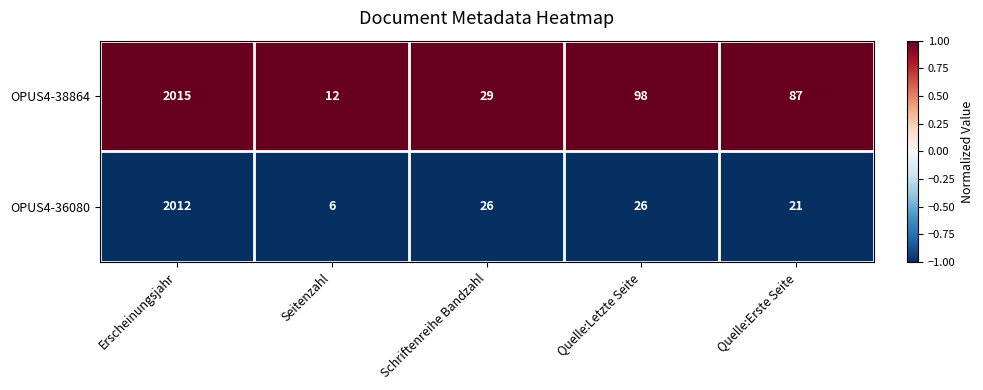

Is it true that OPUS4-36080 equals 4 at Seitenzahl?

False